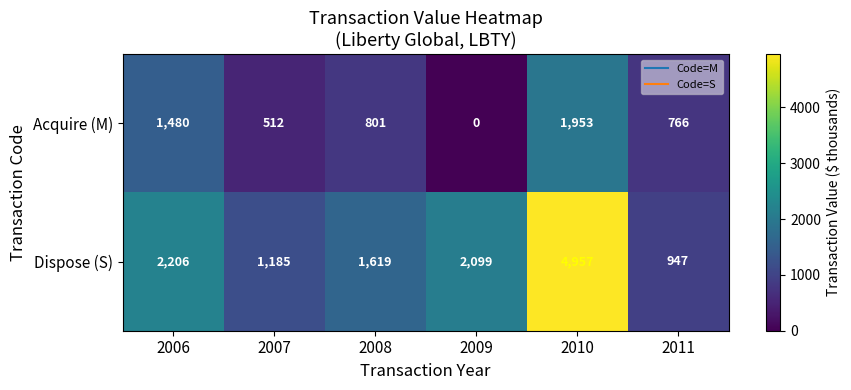

What is the total value across all series at 2010?

6910